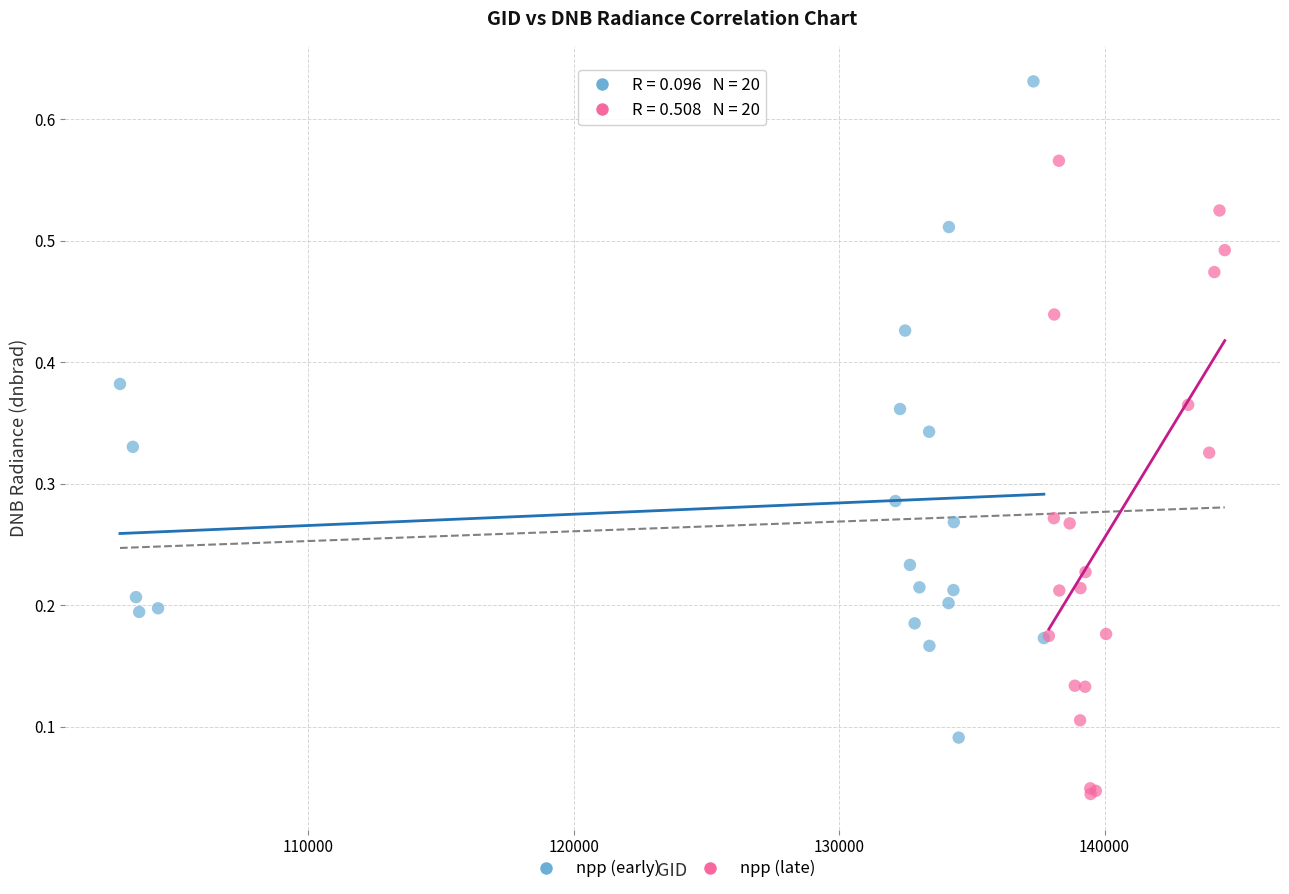

Which series reaches the minimum Y coordinate?

npp (late)